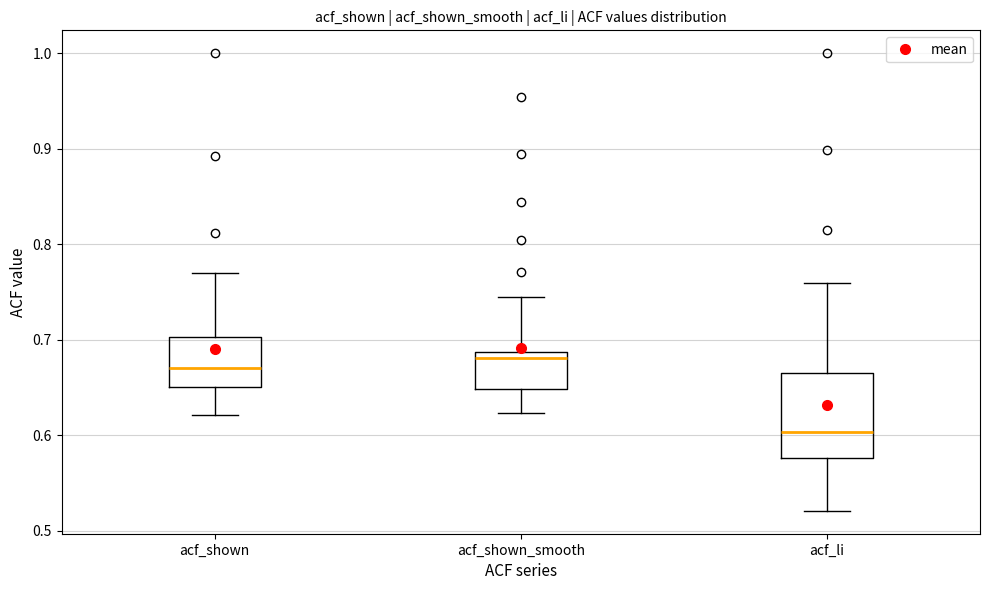

Where does the upper whisker of the box for acf_shown end on the y-axis? The values are not printed on the chart, so give them approximately, as read against the axis.

0.77